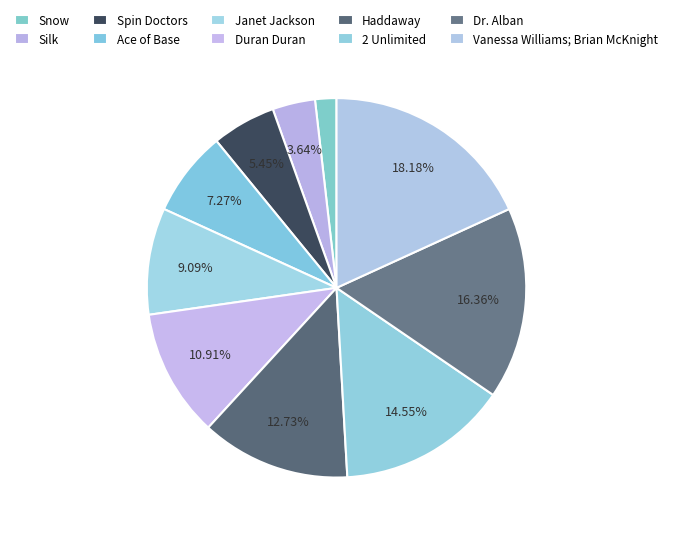

To the nearest percent, what is the average slice percentage?

10%